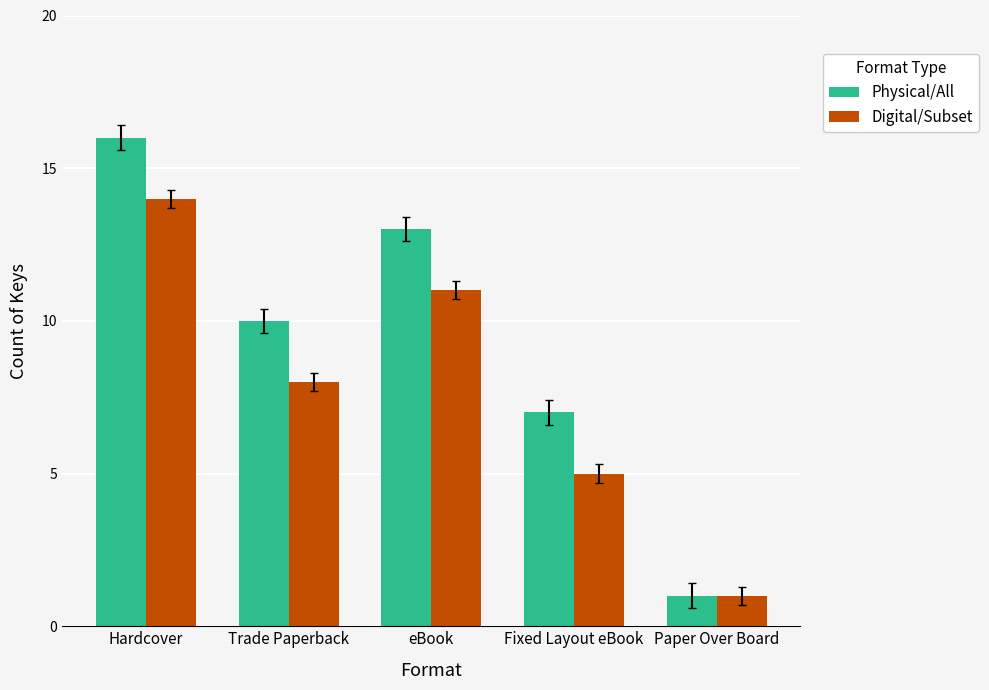

What is the spread (max minus min) of values at Fixed Layout eBook?

2